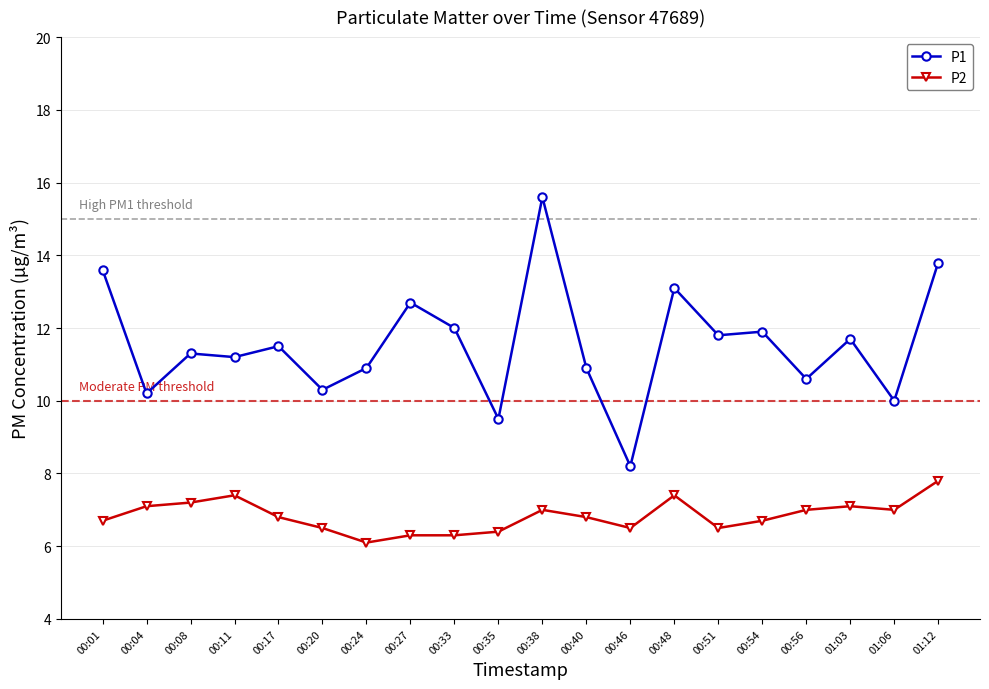

Read the P2 value at 00:24.

6.1